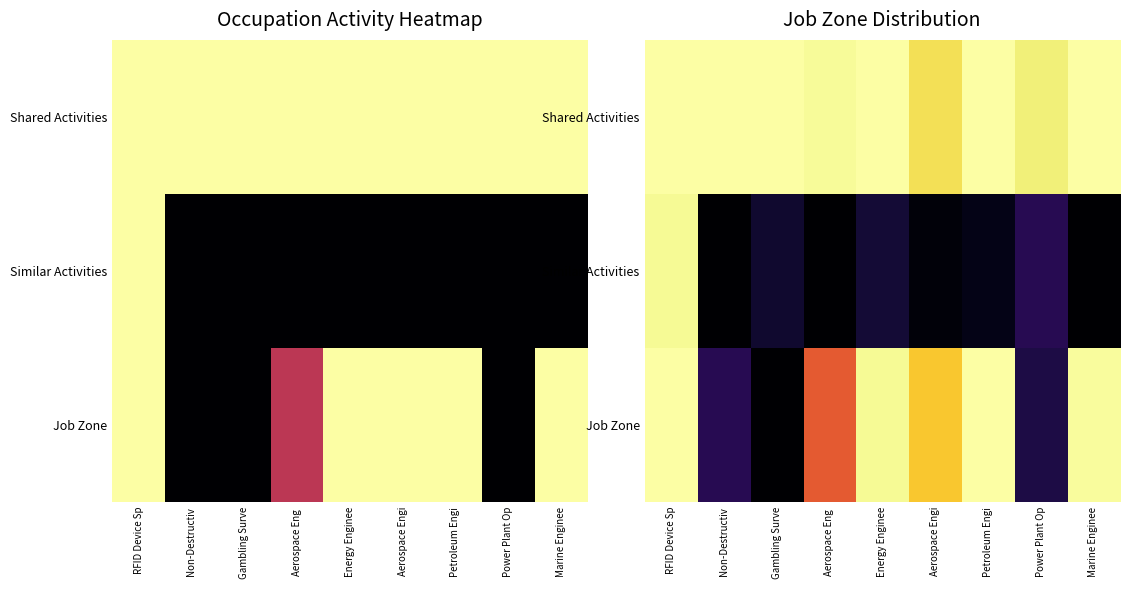

The Similar Activities series shows 0.2 at Power Plant Op. True or false?

False